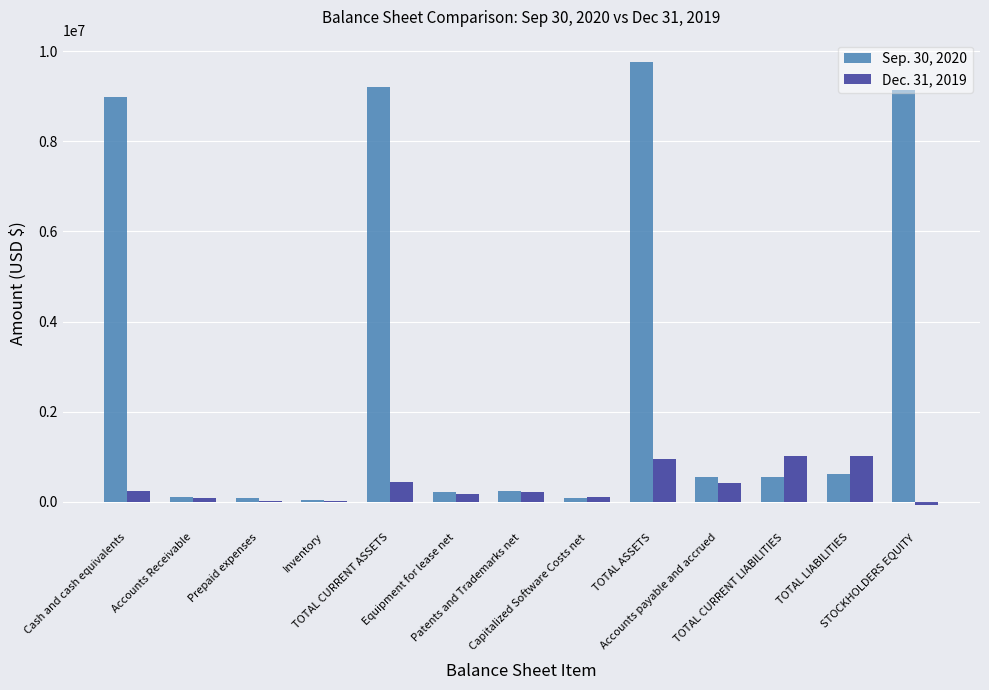

What is the label of the 10th bar from the left?

Accounts payable and accrued